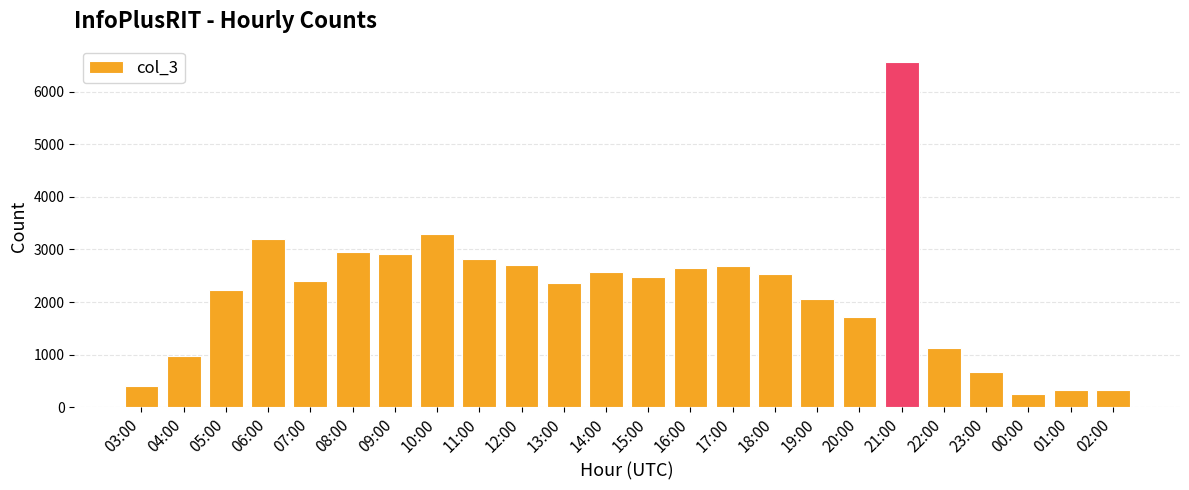

What is the difference between the values at 22:00 and 10:00?

2162